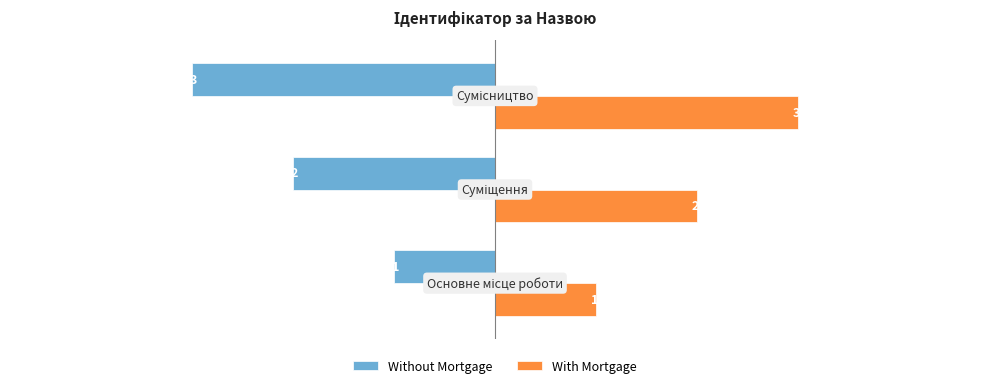

At how many categories does at least one series exceed 0?

3